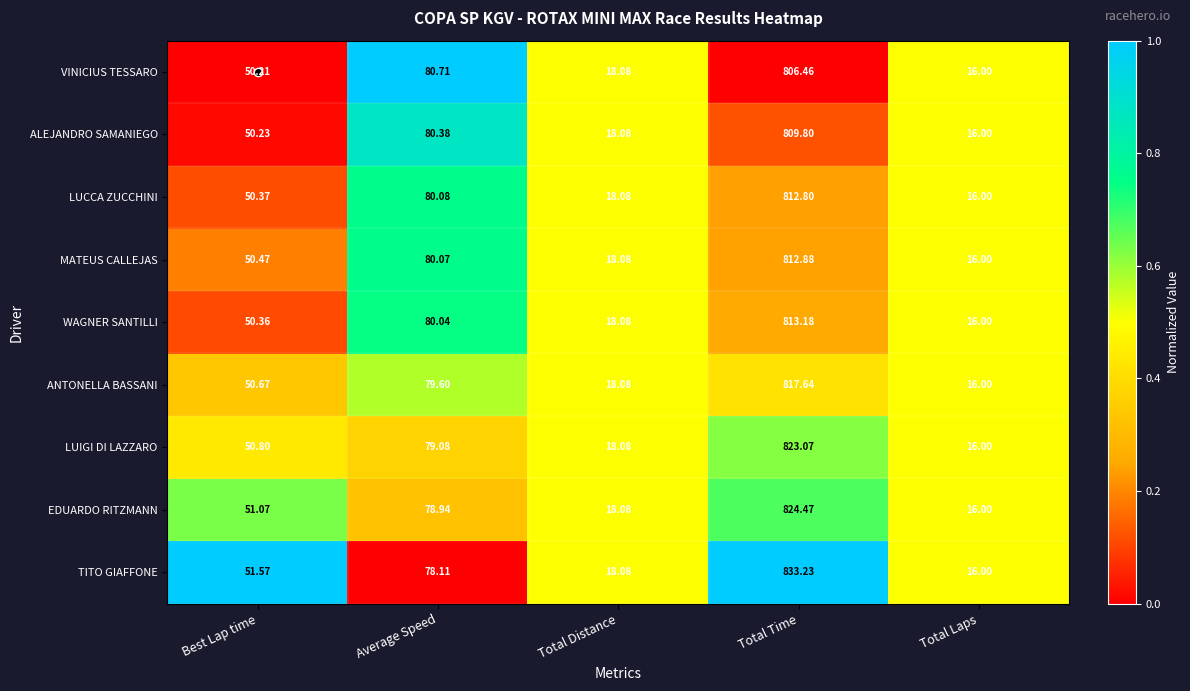

Which series has the largest total across all categories?

TITO GIAFFONE